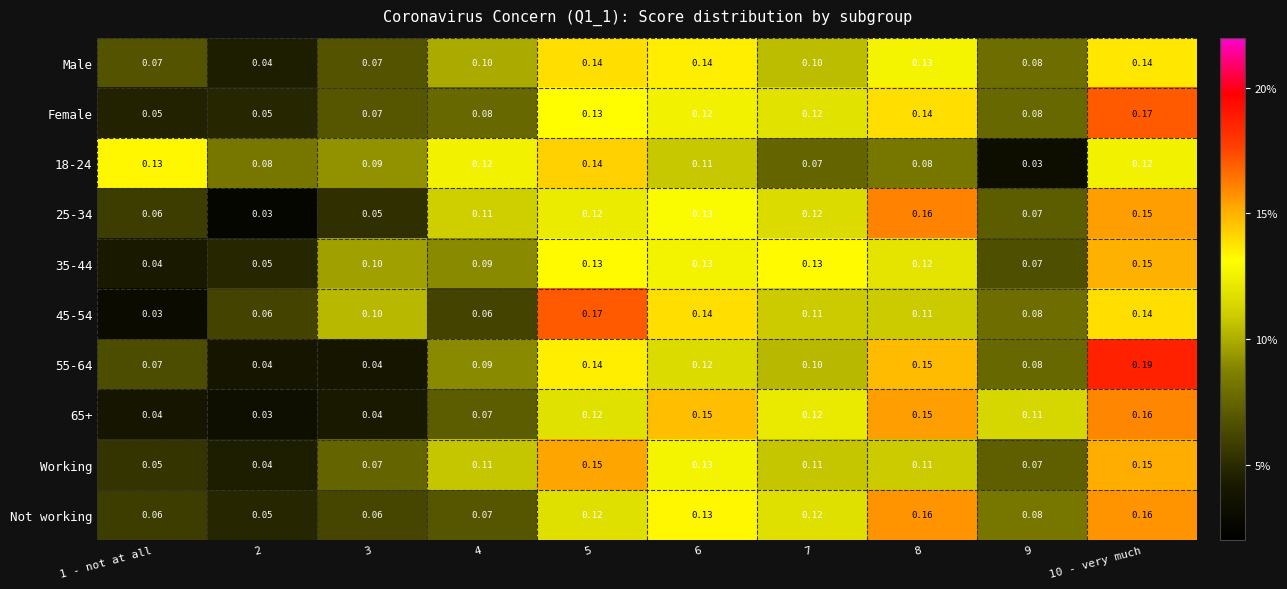

How many distinct data groups are displayed?

10